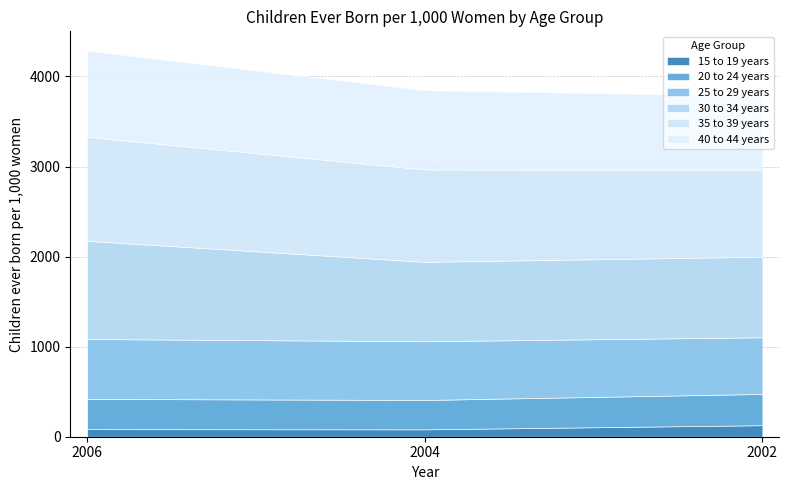

Which category has the lowest value across all series?

2004